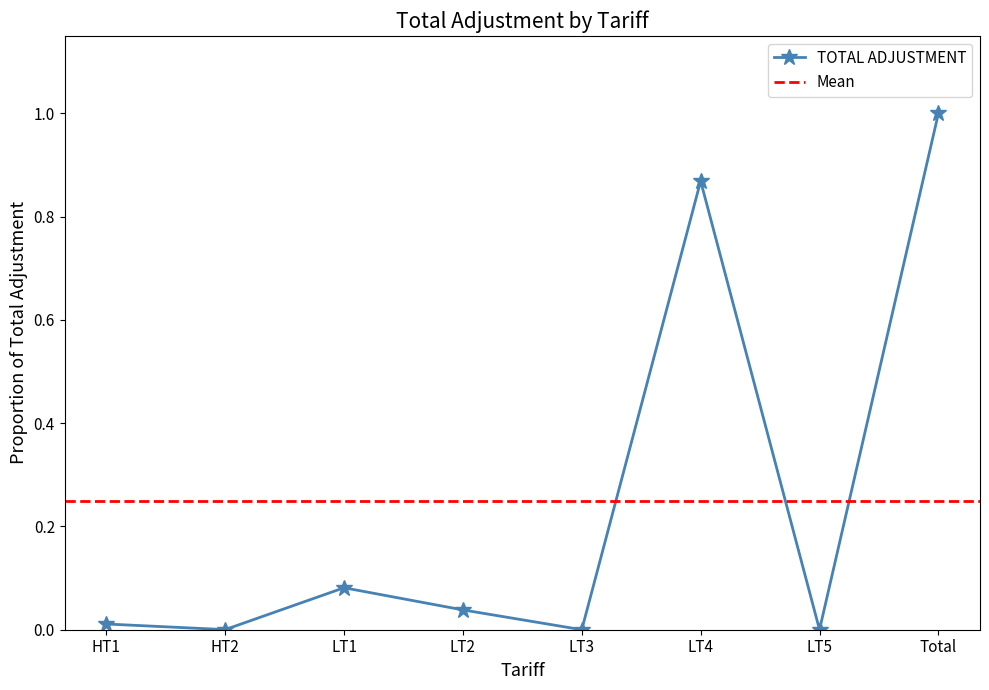

Which has a higher value, LT1 or HT1?

LT1